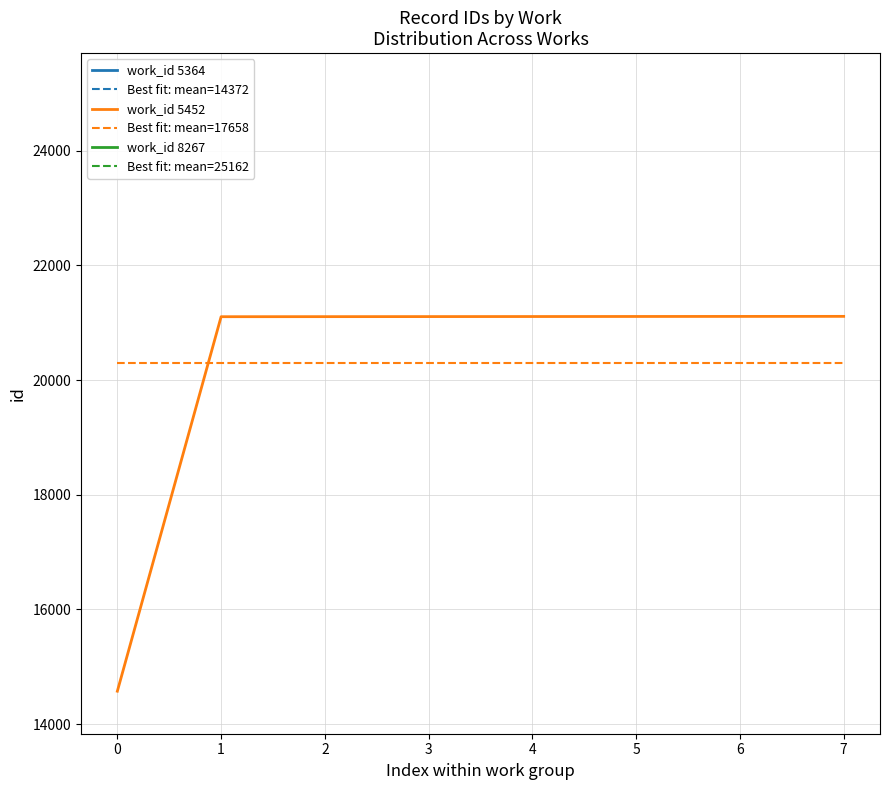

True or false: Best fit: mean=17658 has more than 0 interior local peaks.

False